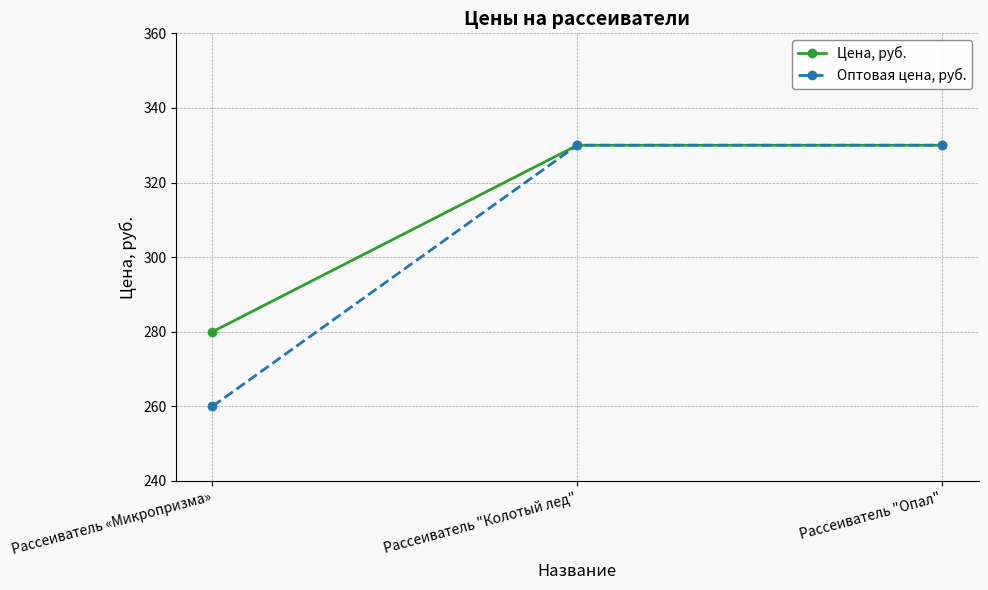

What is the average value of the Цена, руб. series?

313